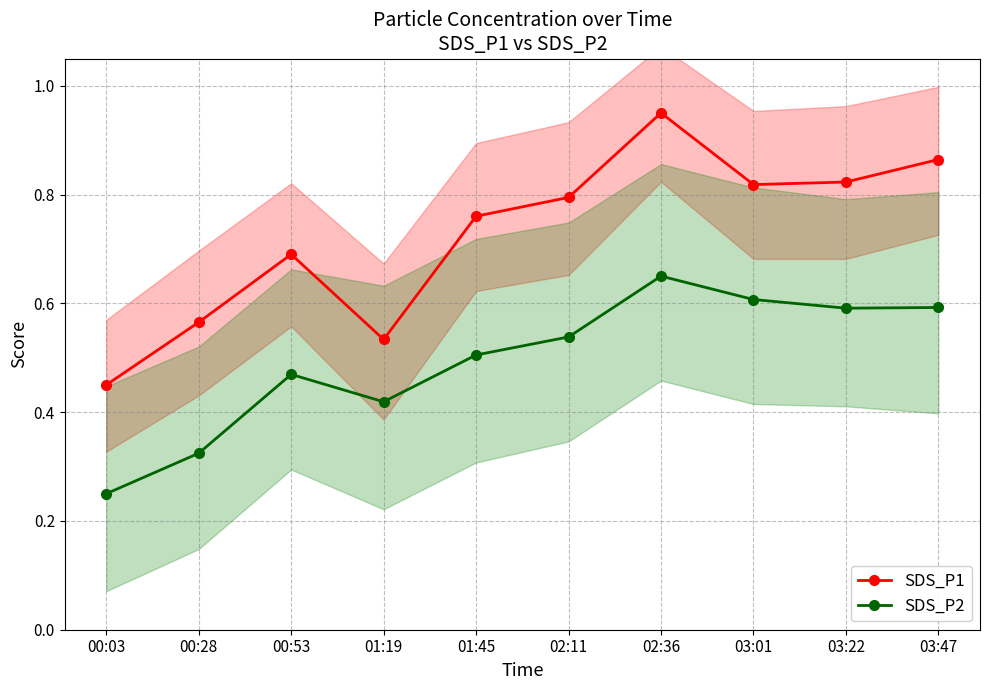

The SDS_P2 series shows 0.3 at 02:11. True or false?

False